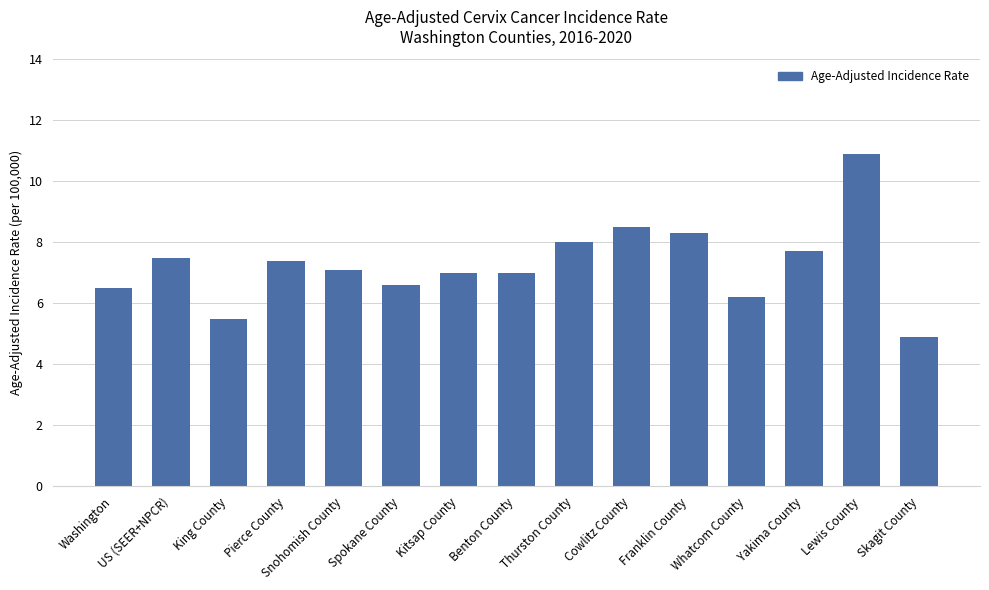

What is the smallest value displayed?

4.9